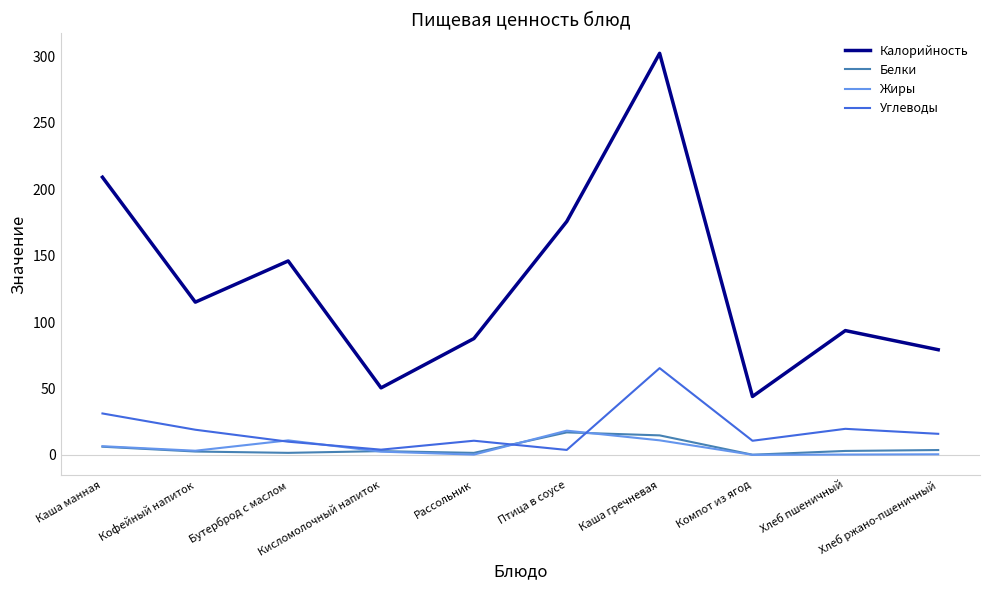

Which series has the widest spread of values?

Калорийность